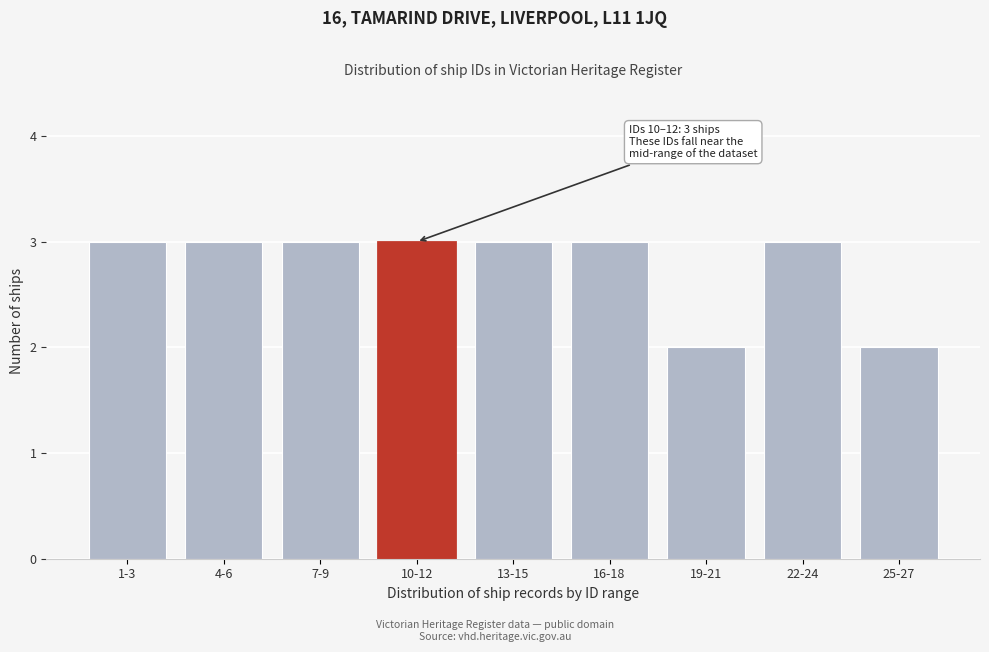

Reading left to right, what are all the values shown in this chart?

3	3	3	3	3	3	2	3	2